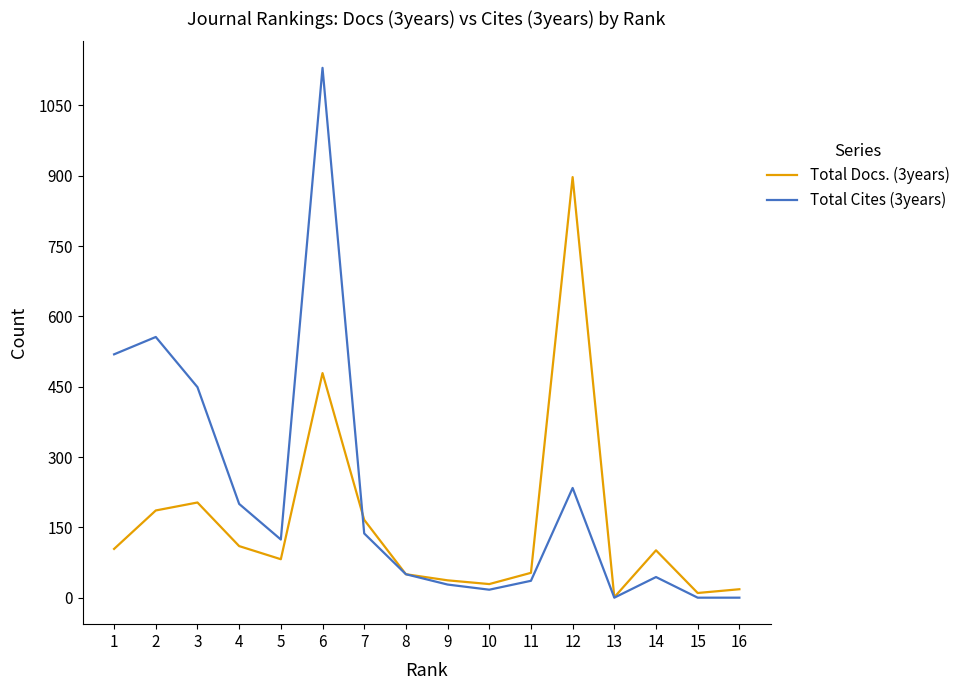

Which series has the largest total across all categories?

Total Cites (3years)